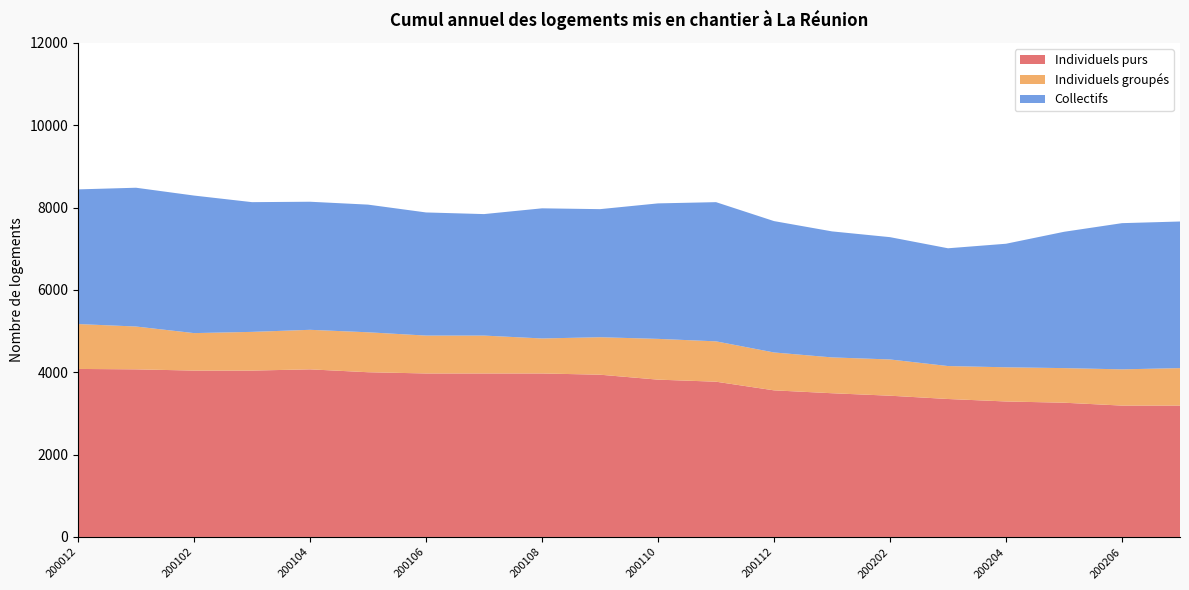

Reading left to right, transcribe all the data shown in this chart.

Individuels purs: 4080	4070	4040	4040	4070	4000	3970	3970	3970	3940	3820	3770	3560	3490	3430	3350	3290	3260	3190	3190
Individuels groupés: 1090	1040	910	940	960	970	920	920	850	910	990	980	920	870	880	800	830	840	880	910
Collectifs: 3270	3370	3340	3150	3110	3100	2990	2950	3160	3110	3290	3380	3190	3060	2970	2860	3000	3310	3550	3560